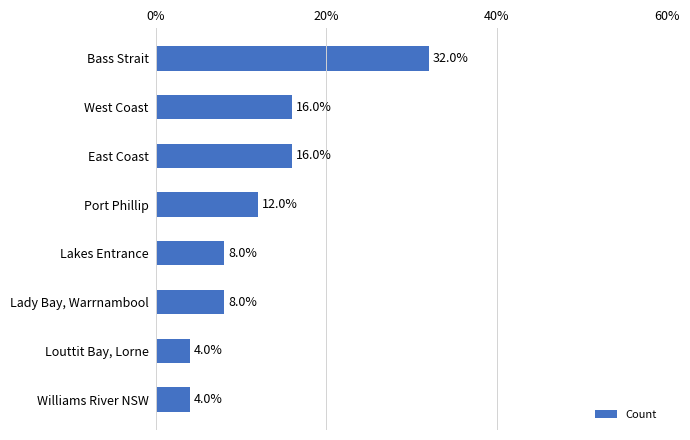

What is the maximum value shown in the chart?

32